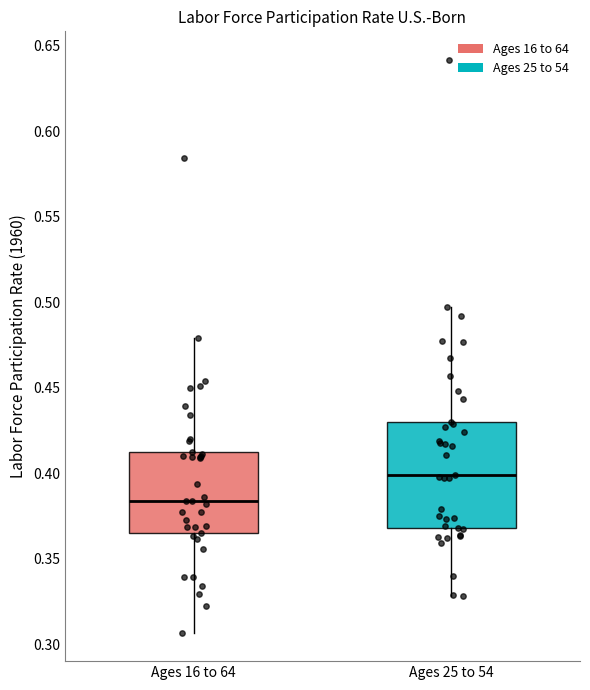

Which box's median line is the highest?

Ages 25 to 54